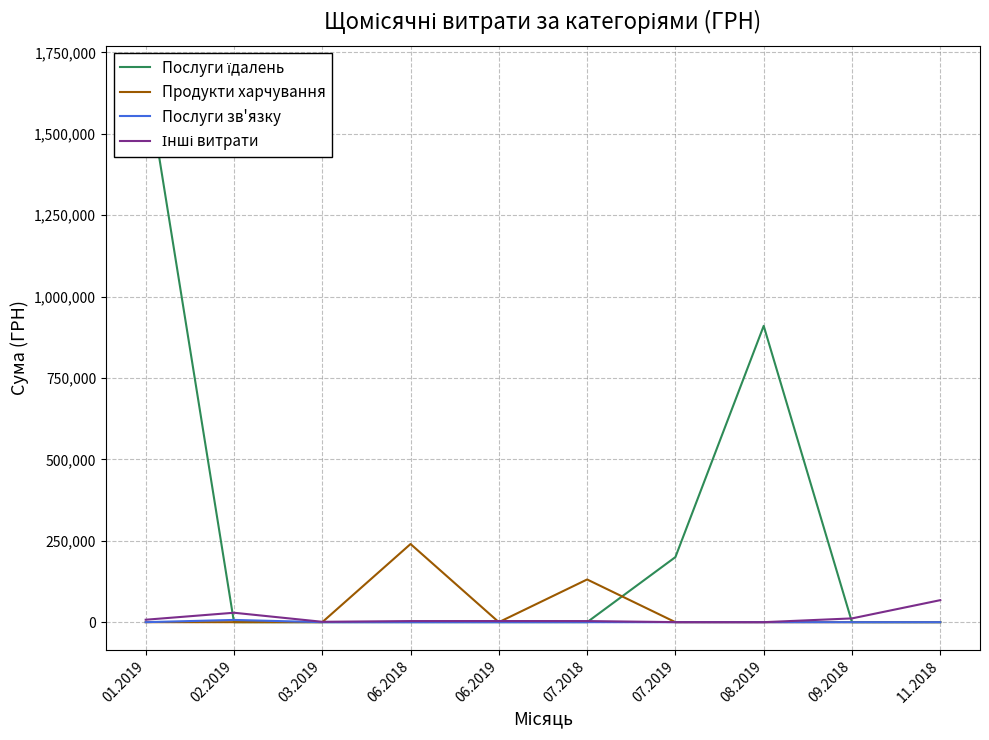

What is the label of the 6th point from the left?

07.2018